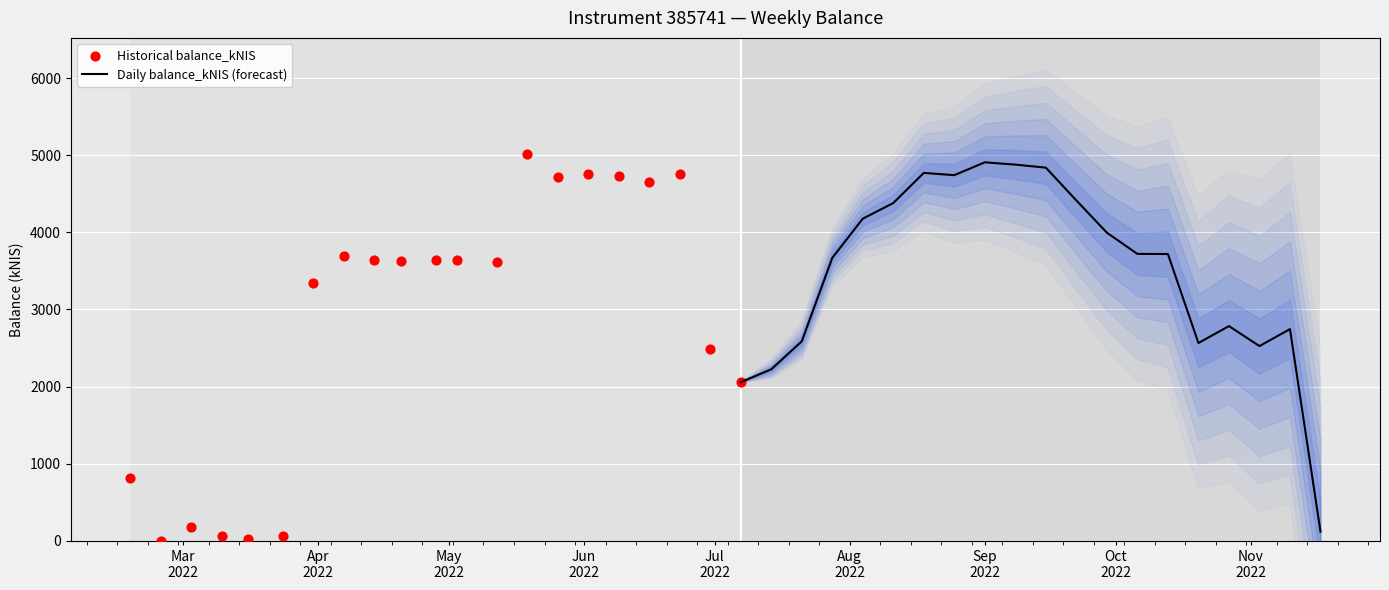

Which has a higher value, 2022-06-16 or 2022-09-29?

2022-06-16